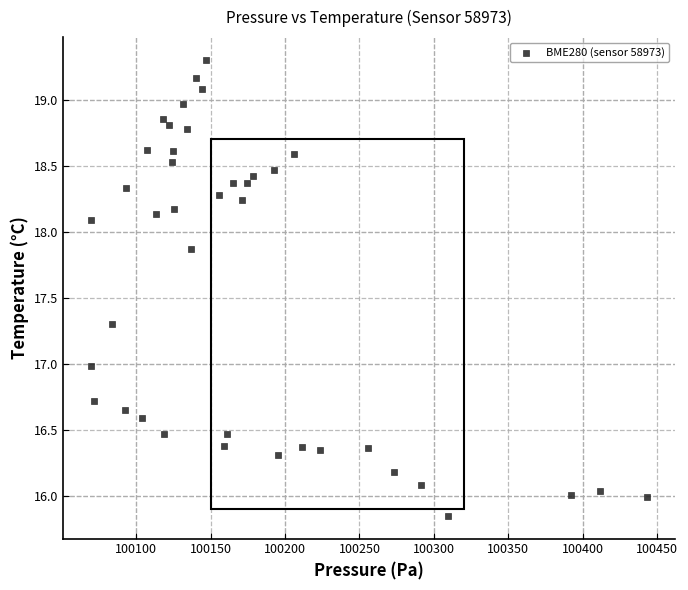

What is the range of X values (max minus min)?

373.6